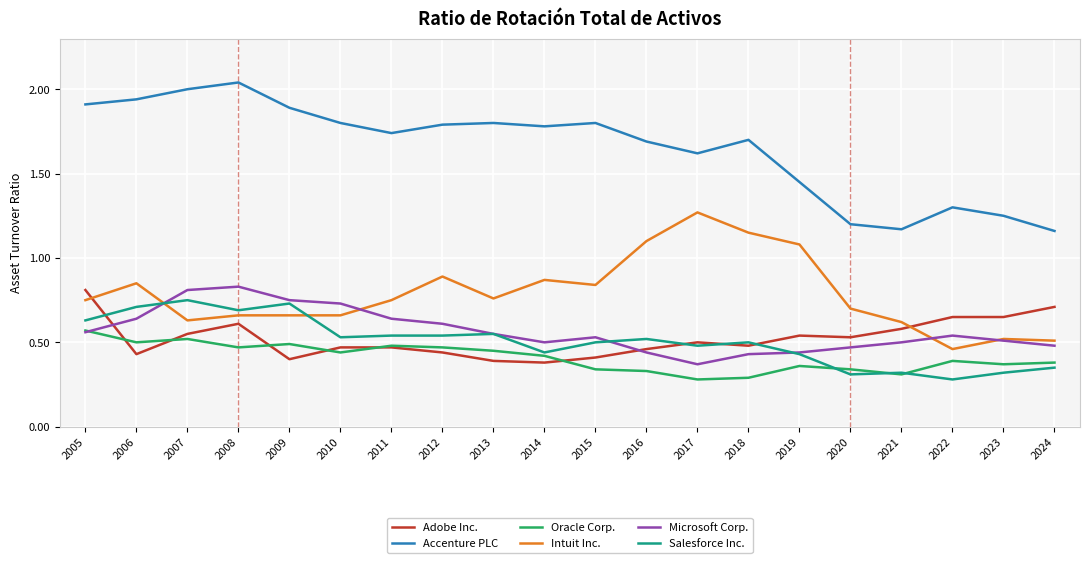

At which label is Microsoft Corp. closest to 0?

2017